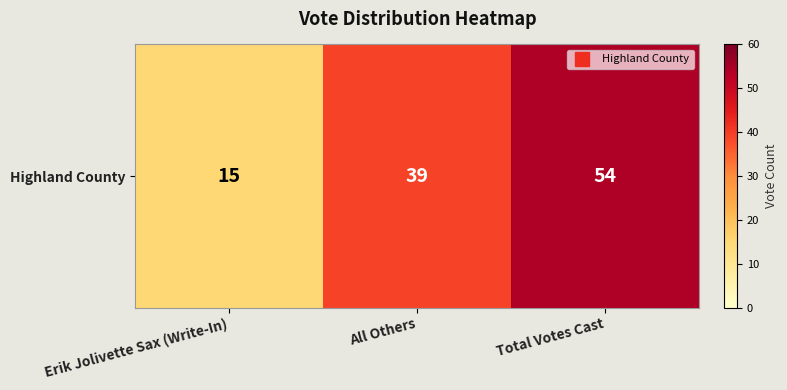

Rank the categories by value from highest to lowest.

Total Votes Cast, All Others, Erik Jolivette Sax (Write-In)